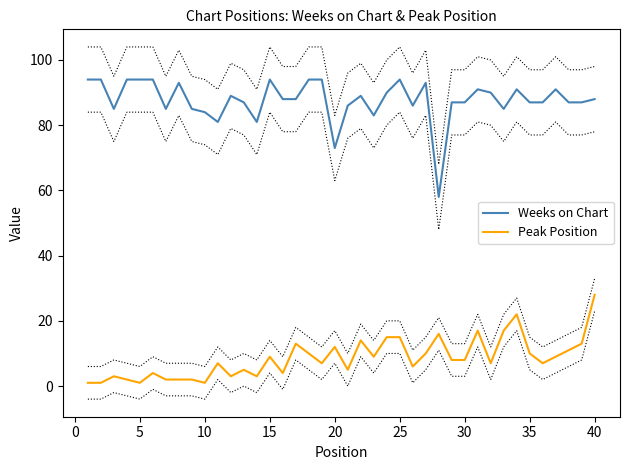

Reading left to right, transcribe all the data shown in this chart.

Weeks on Chart: 94	94	85	94	94	94	85	93	85	84	81	89	87	81	94	88	88	94	94	73	86	89	83	90	94	86	93	58	87	87	91	90	85	91	87	87	91	87	87	88
Peak Position: 1	1	3	2	1	4	2	2	2	1	7	3	5	3	9	4	13	10	7	12	5	14	9	15	15	6	10	16	8	8	17	7	17	22	10	7	9	11	13	28